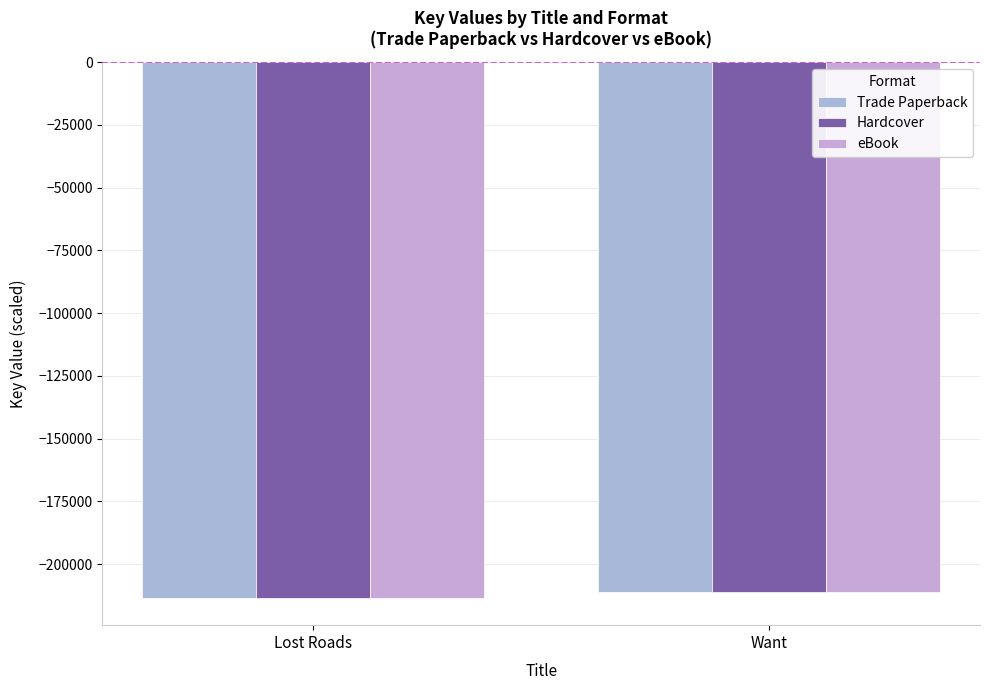

Reading right to left, transcribe all the data shown in this chart.

Trade Paperback: Want=-211212.3	Lost Roads=-213643.5
Hardcover: Want=-211212.3	Lost Roads=-213643.5
eBook: Want=-211212.3	Lost Roads=-213643.5